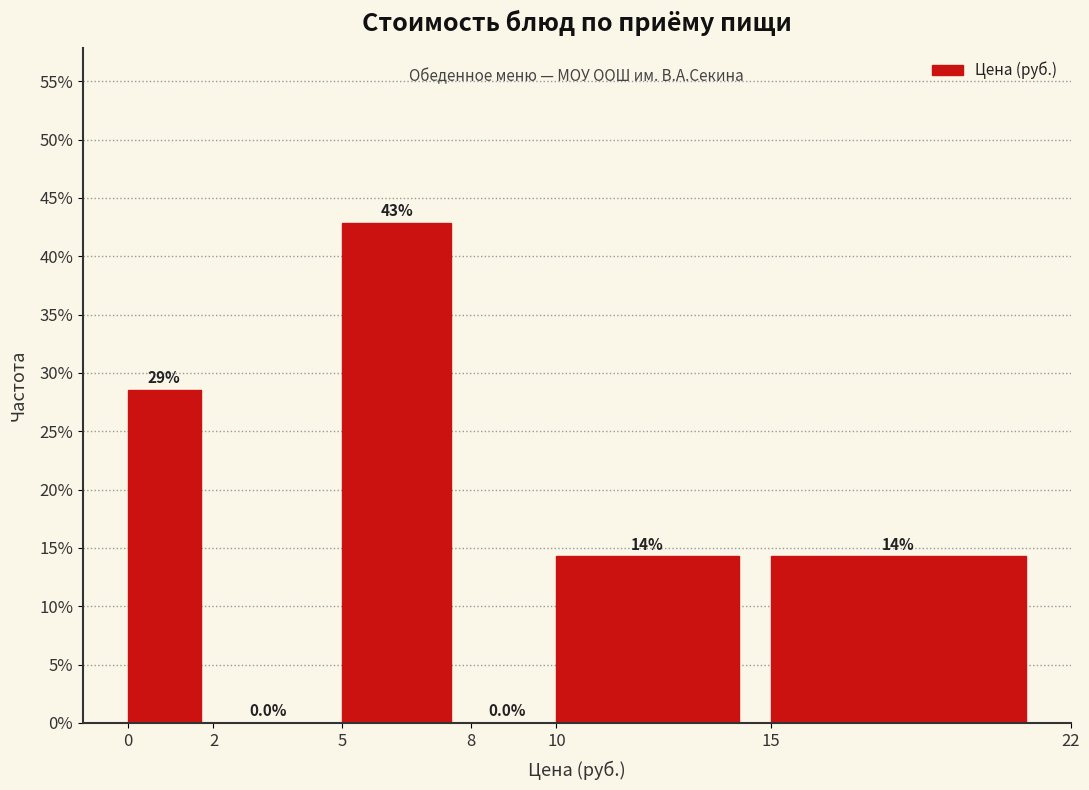

Over which range of the x-axis is the bar tallest?

5 to 8